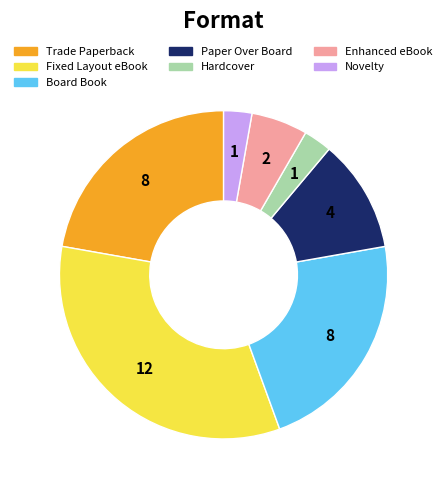

The Hardcover slice represents 3% of the pie. True or false?

True